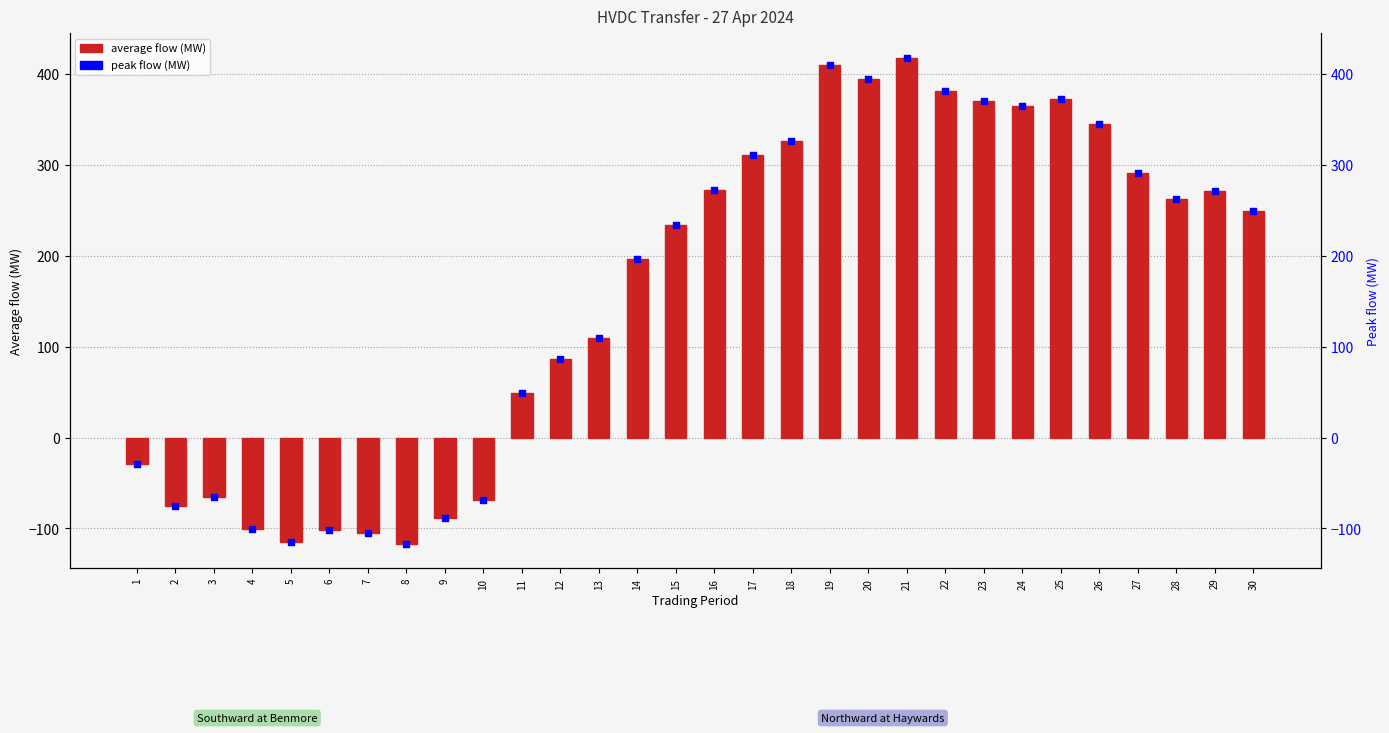

Which series contains the lowest Y value?

average flow (MW)